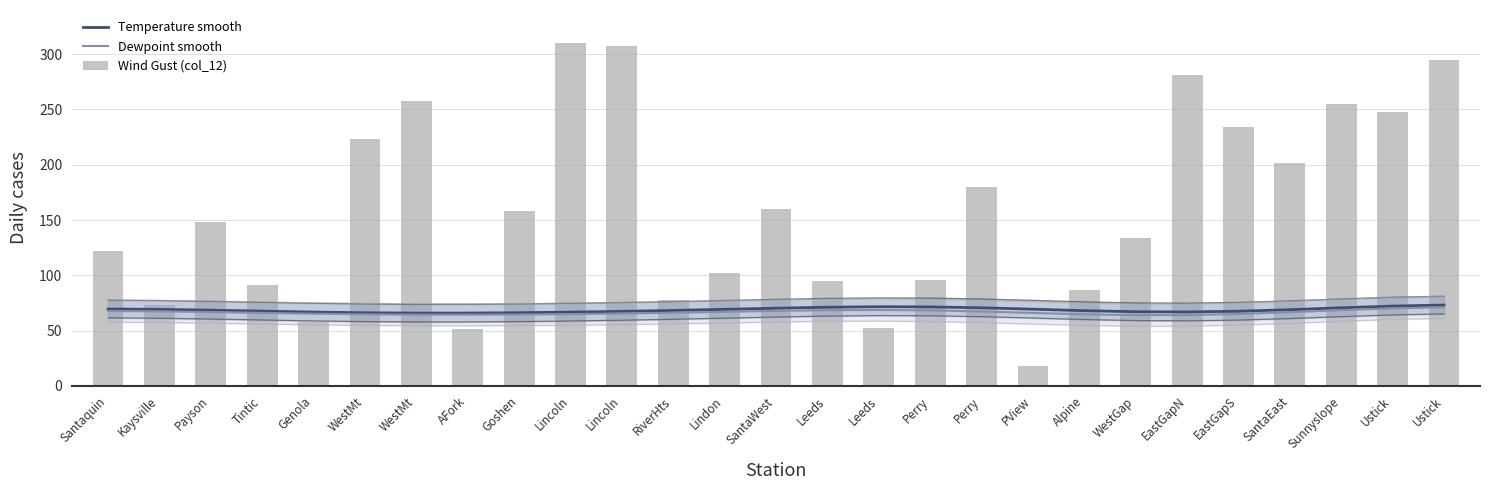

At how many categories does at least one series exceed 304?

2